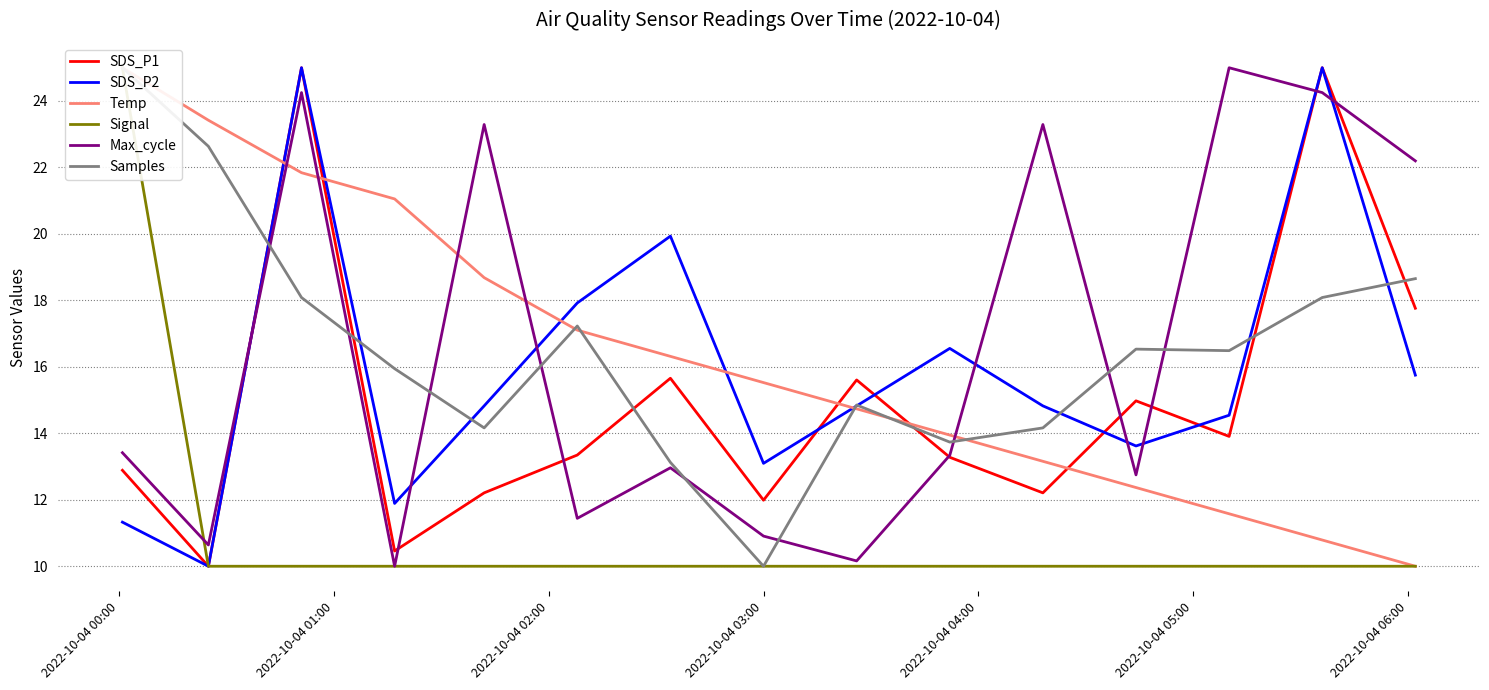

What is the maximum value for Max_cycle?

25.0